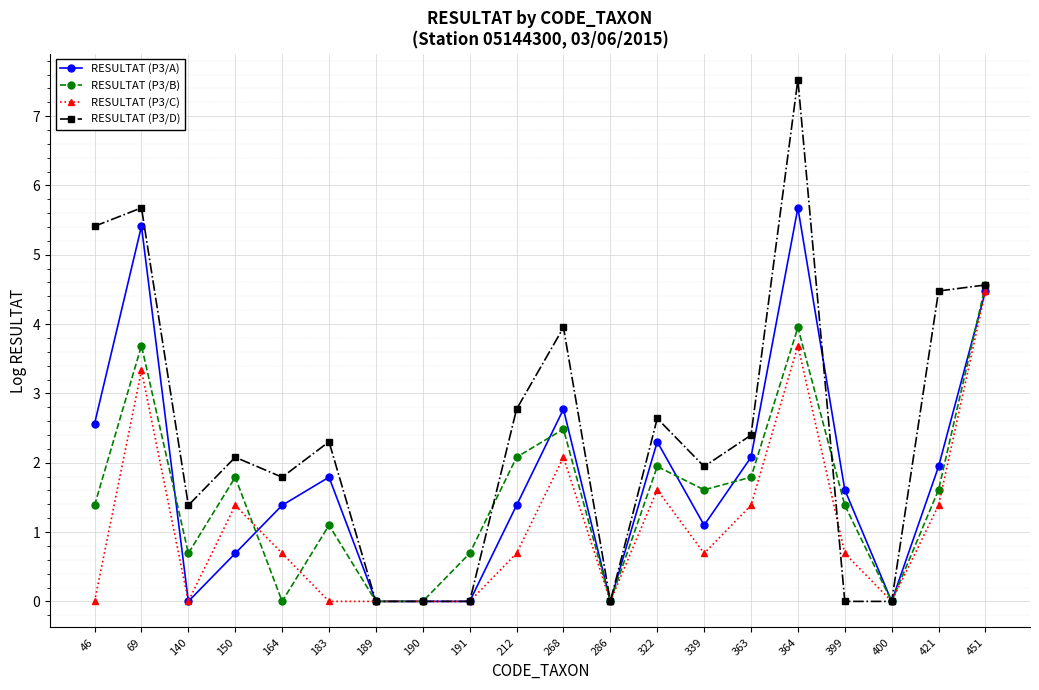

What is the maximum value for RESULTAT (P3/D)?

7.5